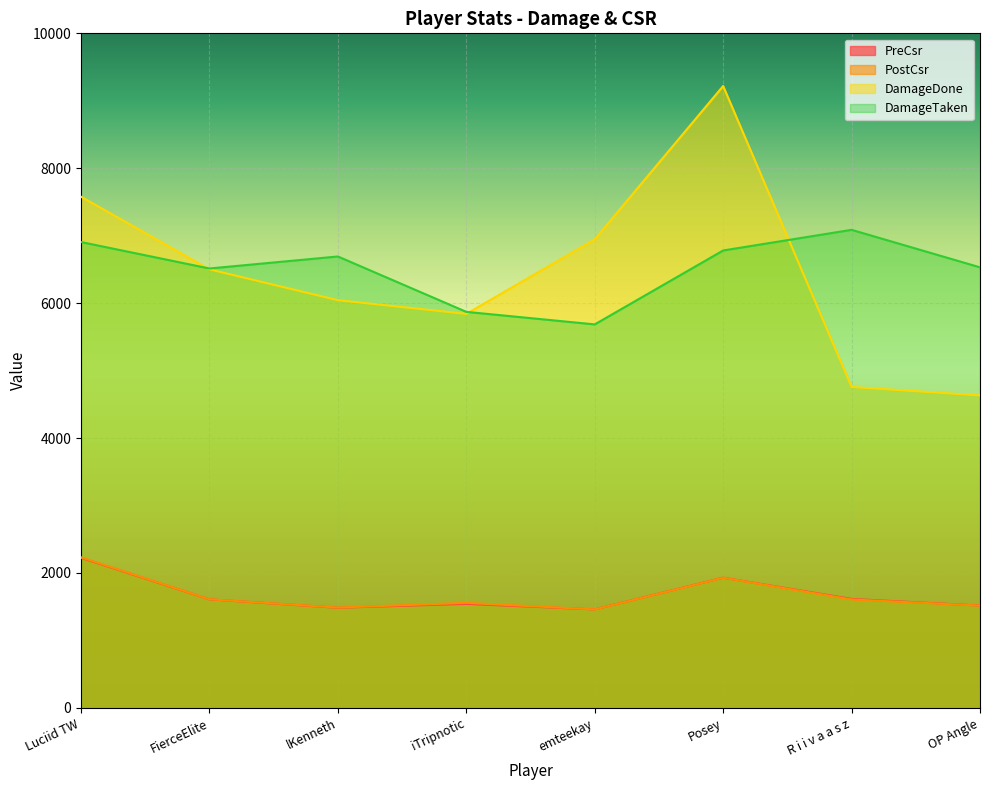

True or false: PreCsr and PostCsr cross at least once.

False